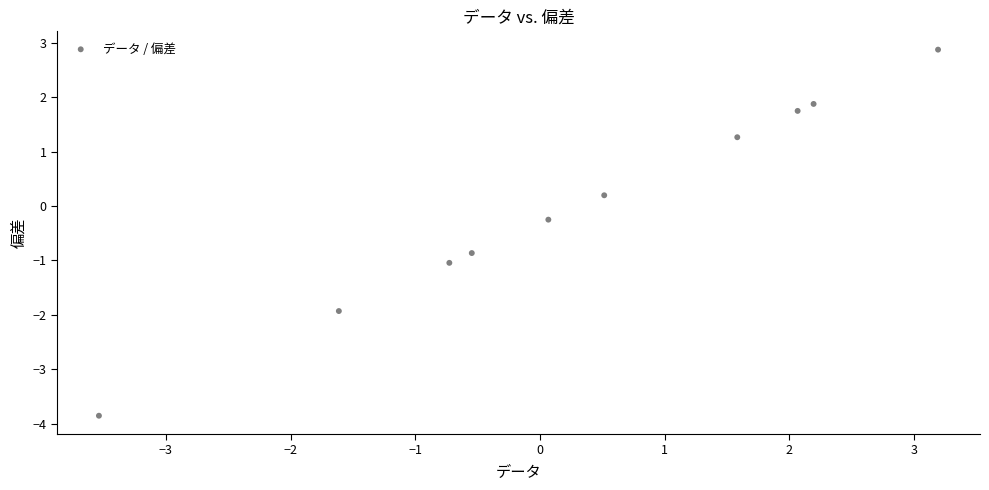

What is the range of X values (max minus min)?

6.7